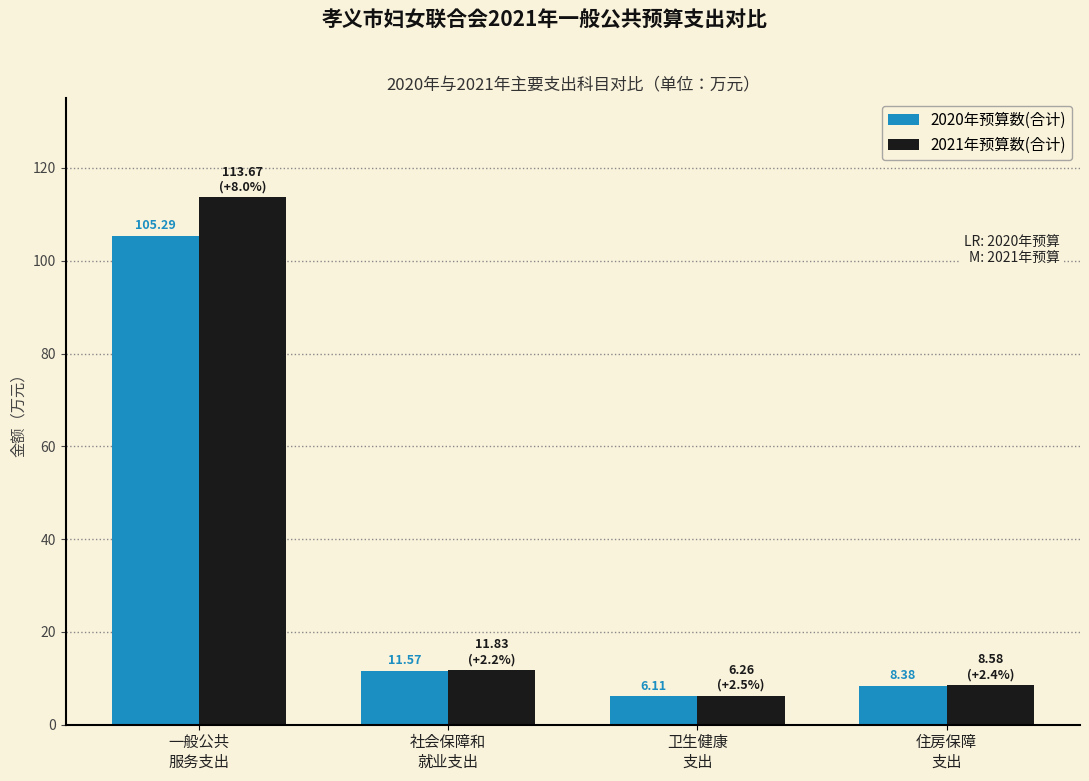

What is the value of the 2020年预算数(合计) bar at the 4th from the left?

8.4